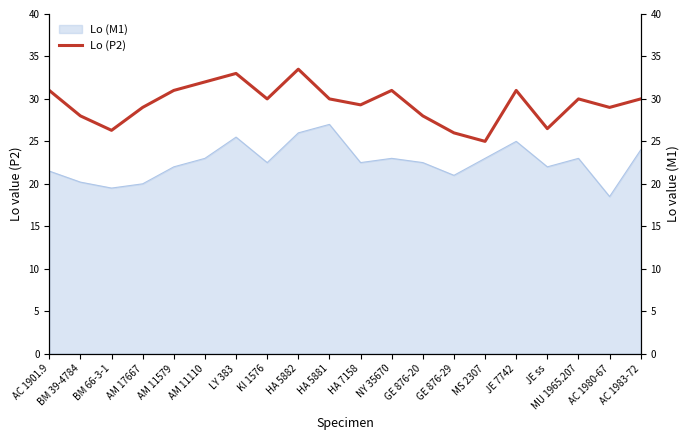

At which label does the data first exceed 30?

AC 1901.9